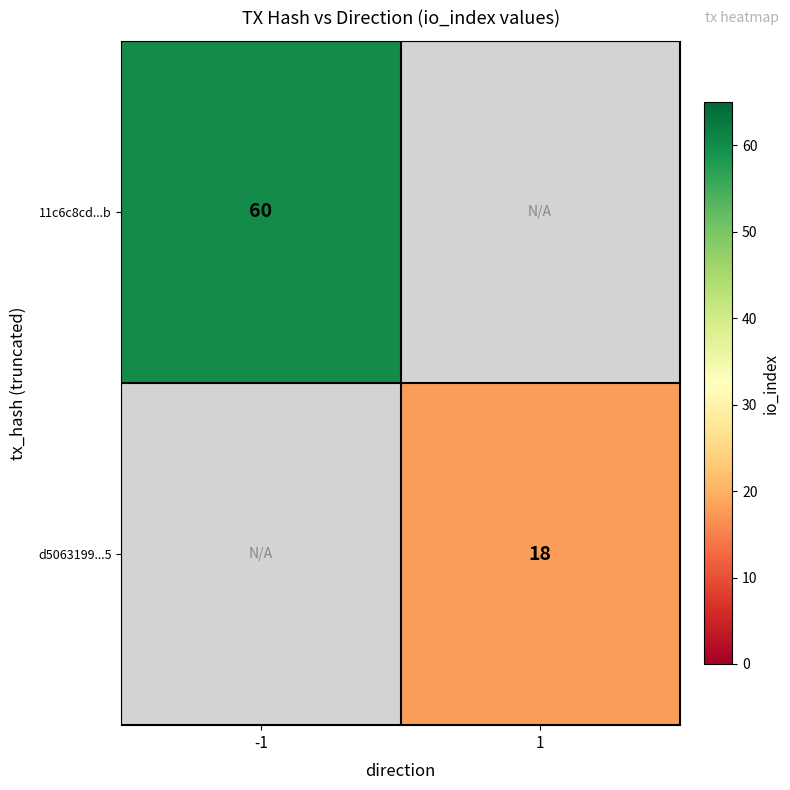

Is the value of d5063199...5 at 1 greater than the value of 11c6c8cd...b at -1?

No